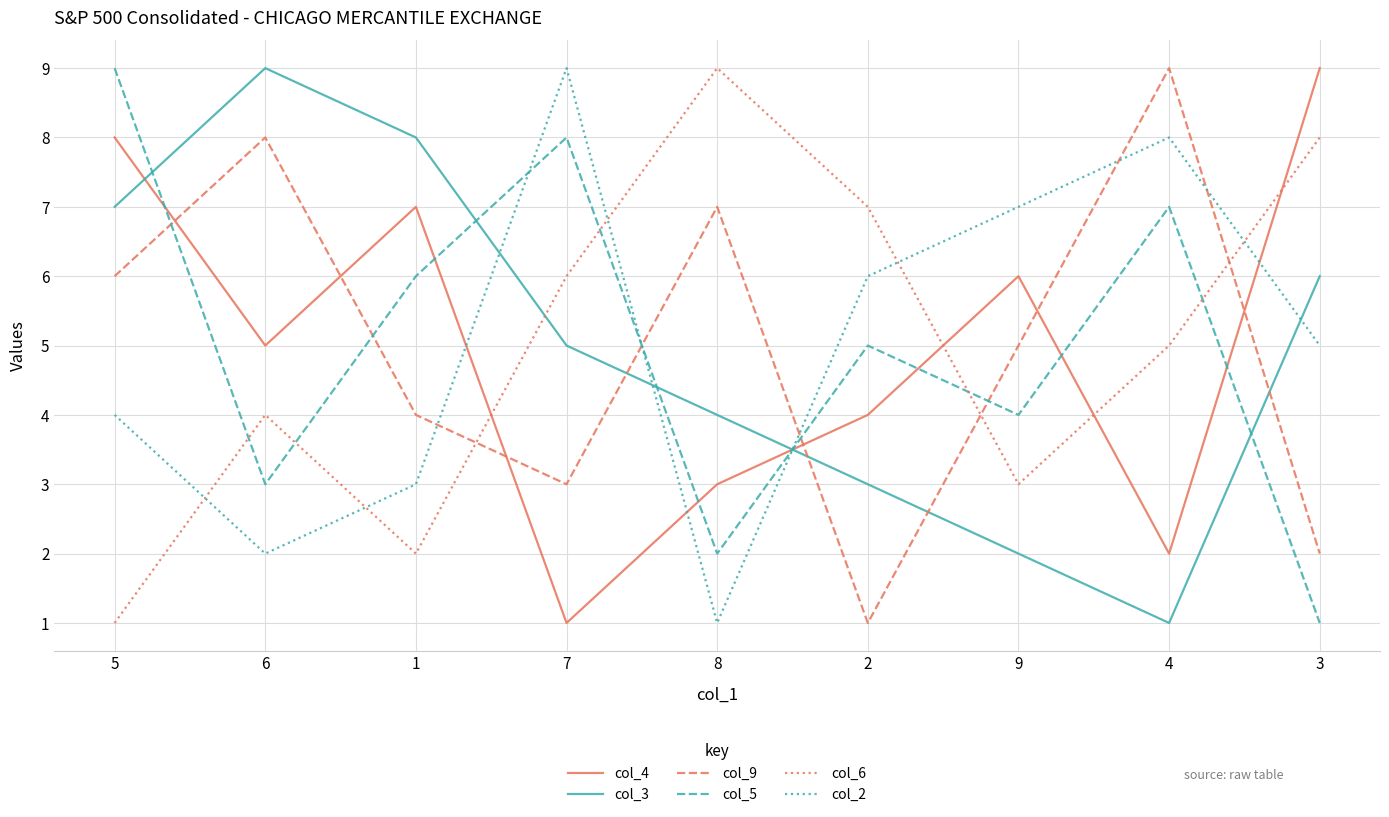

How many intersections are there between col_6 and col_9?

3